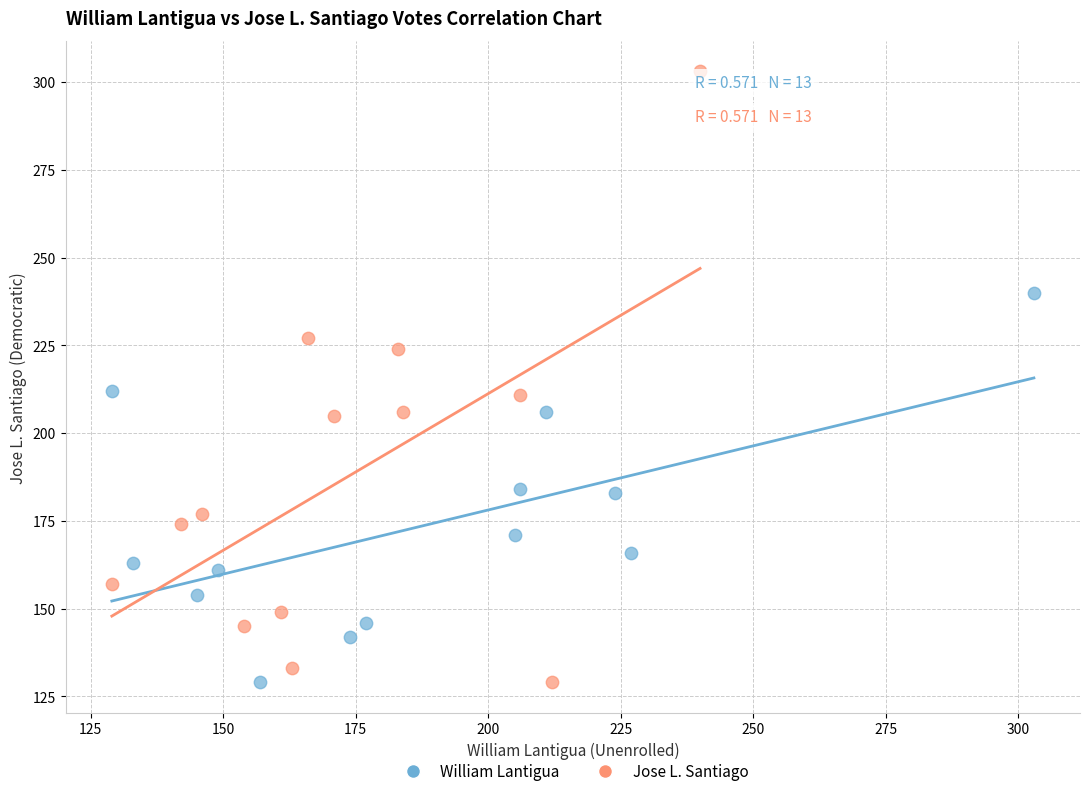

Which series has the largest Y range (max minus min)?

Jose L. Santiago